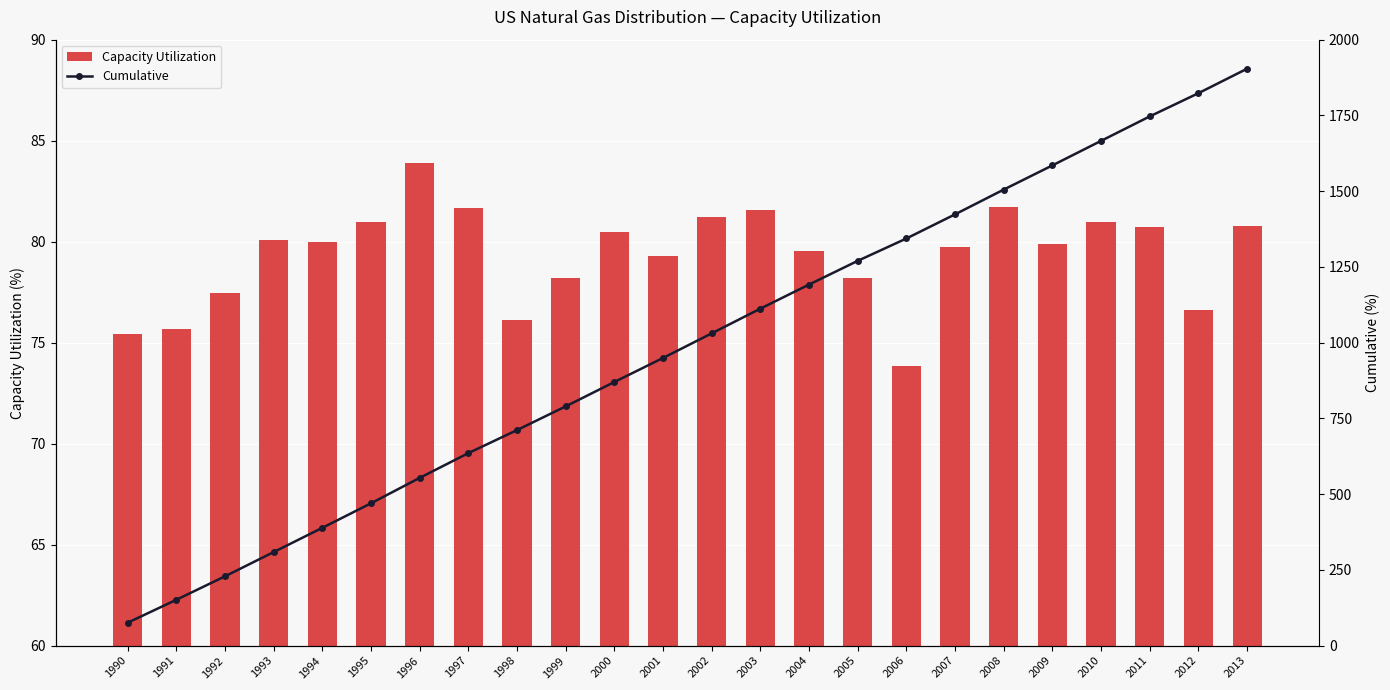

The value of Cumulative at 2011 is 605.9. True or false?

False